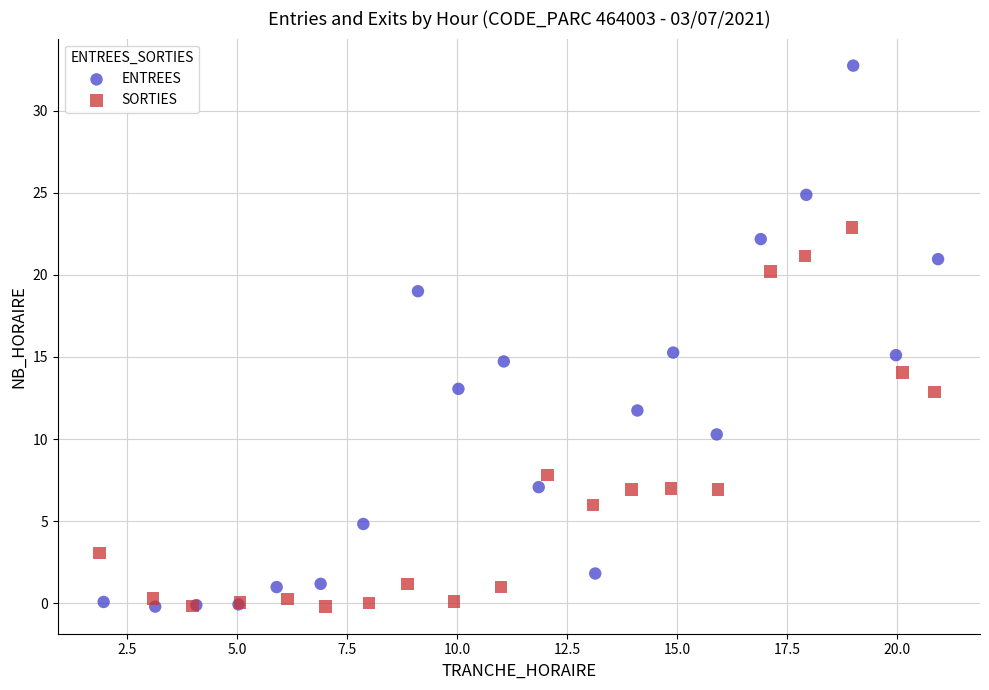

Which series contains the highest Y value?

ENTREES